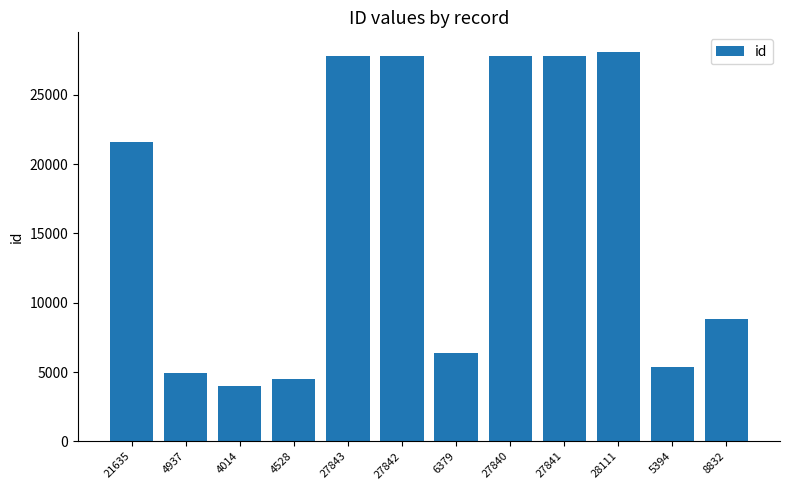

Does the chart contain stacked bars?

No